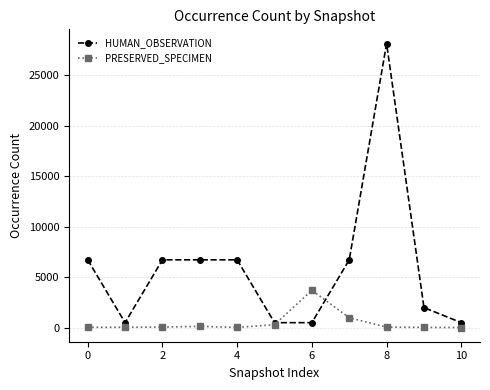

Count the number of data series in this chart.

2